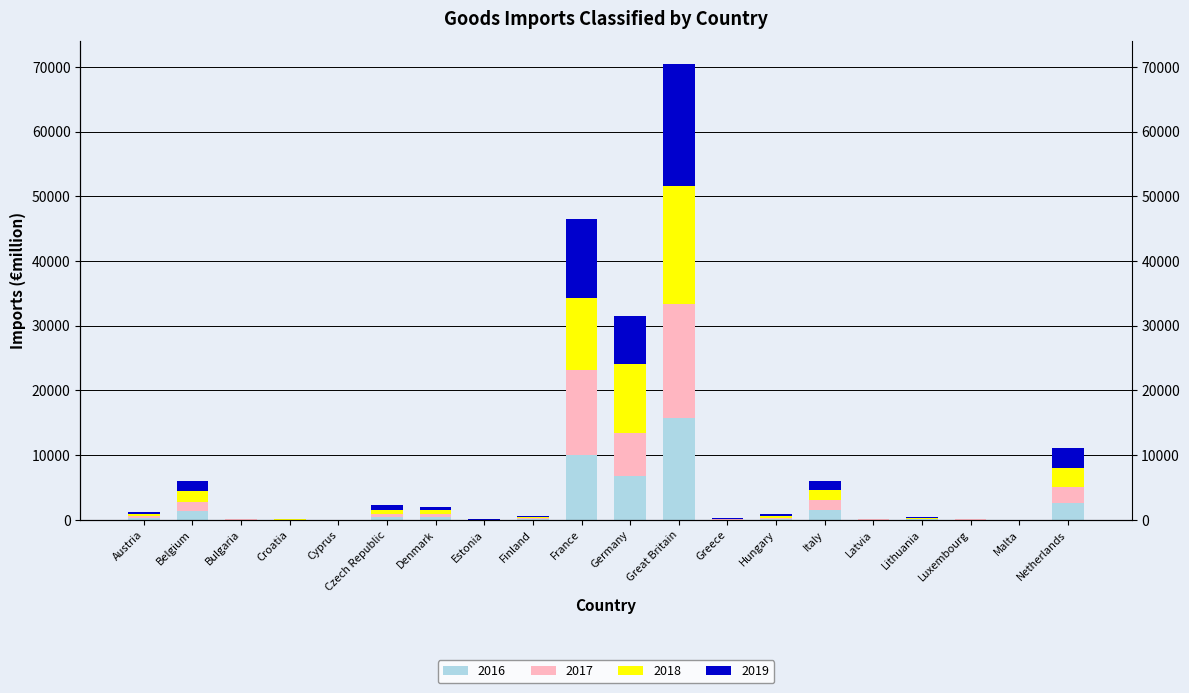

Count the number of data series in this chart.

4